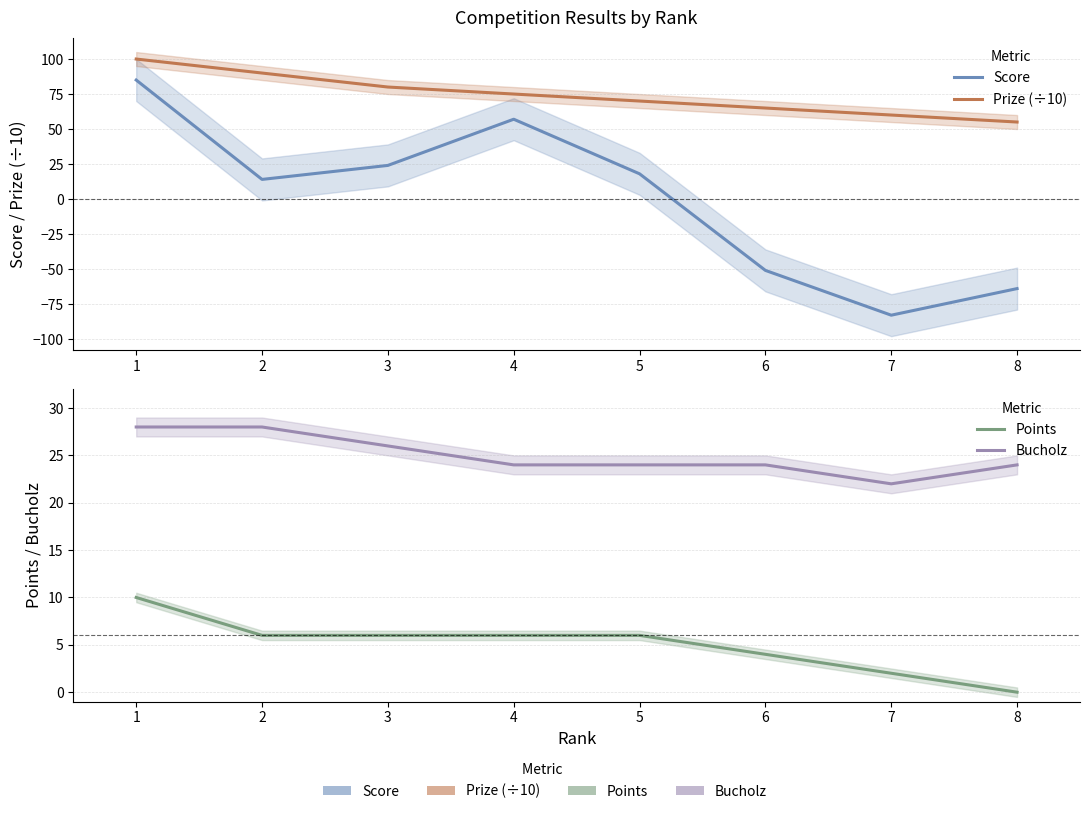

Reading left to right, extract all data points from this chart.

Score: 1=85	2=14	3=24	4=57	5=18	6=-51	7=-83	8=-64
Prize (÷10): 1=100	2=90	3=80	4=75	5=70	6=65	7=60	8=55
Points: 1=10	2=6	3=6	4=6	5=6	6=4	7=2	8=0
Bucholz: 1=28	2=28	3=26	4=24	5=24	6=24	7=22	8=24